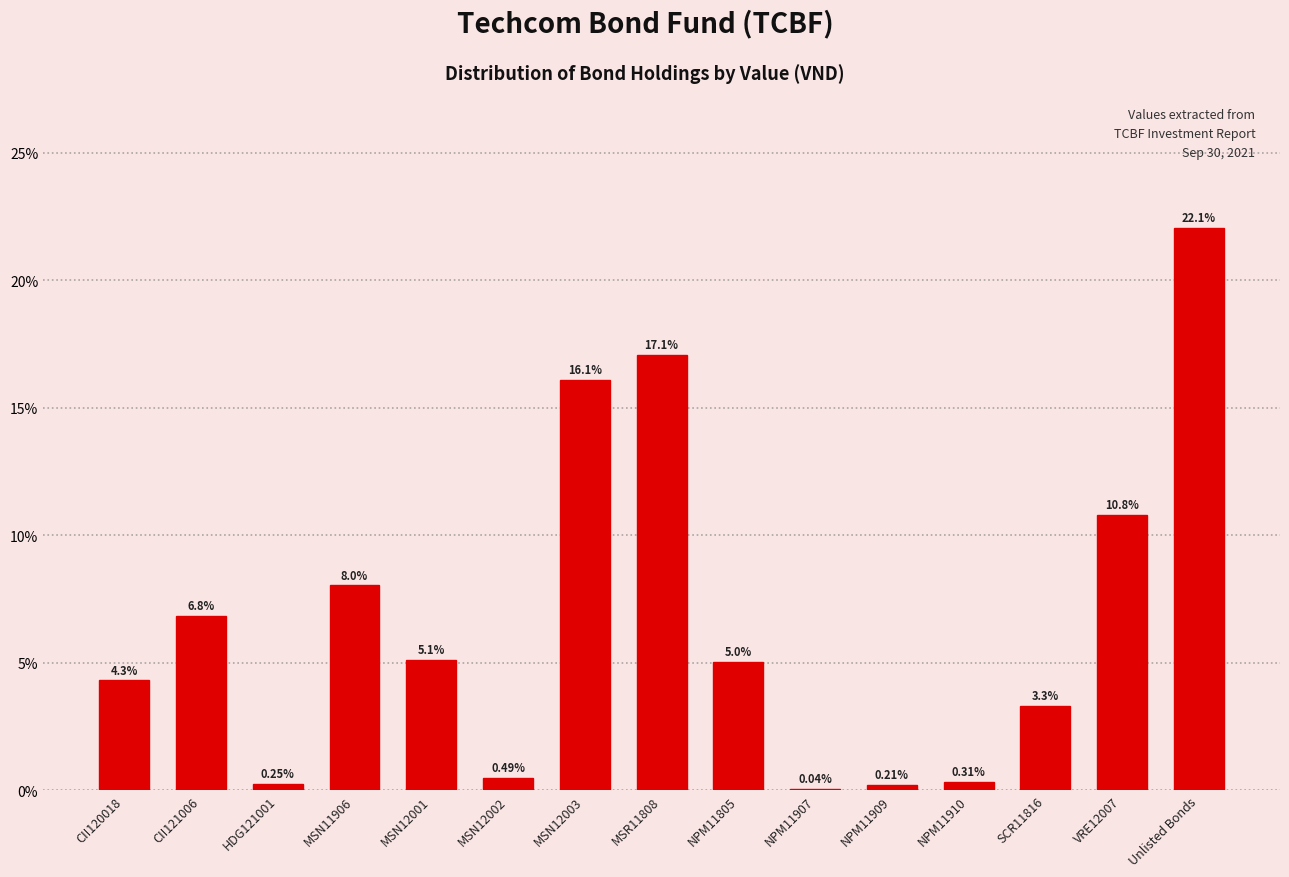

What is the ratio of the value at CII120018 to the value at CII121006?

0.6